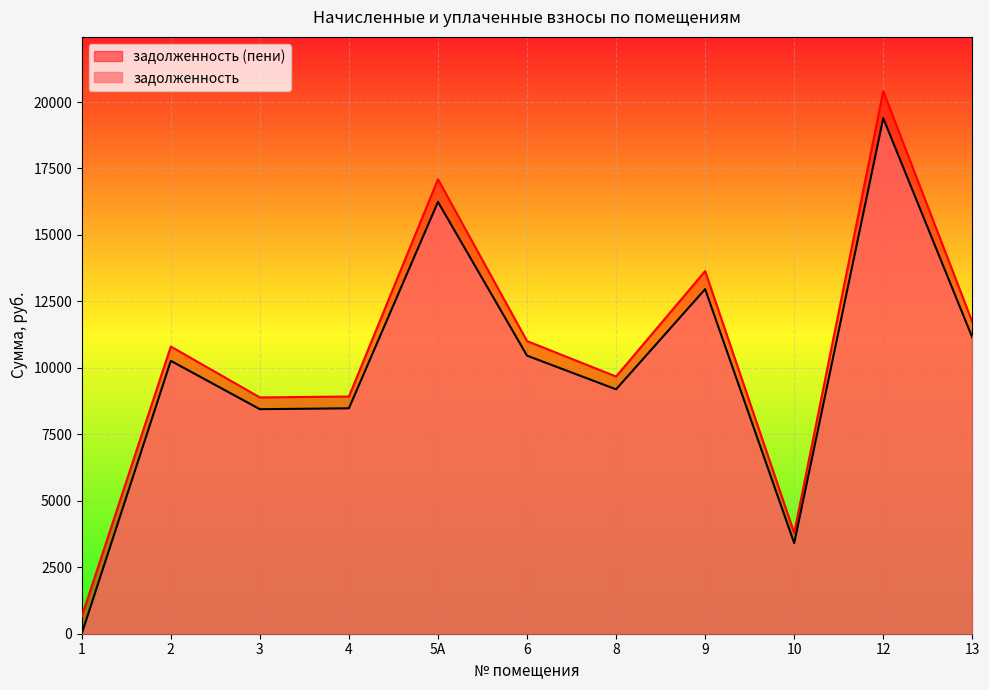

Which category has the lowest value across all series?

1